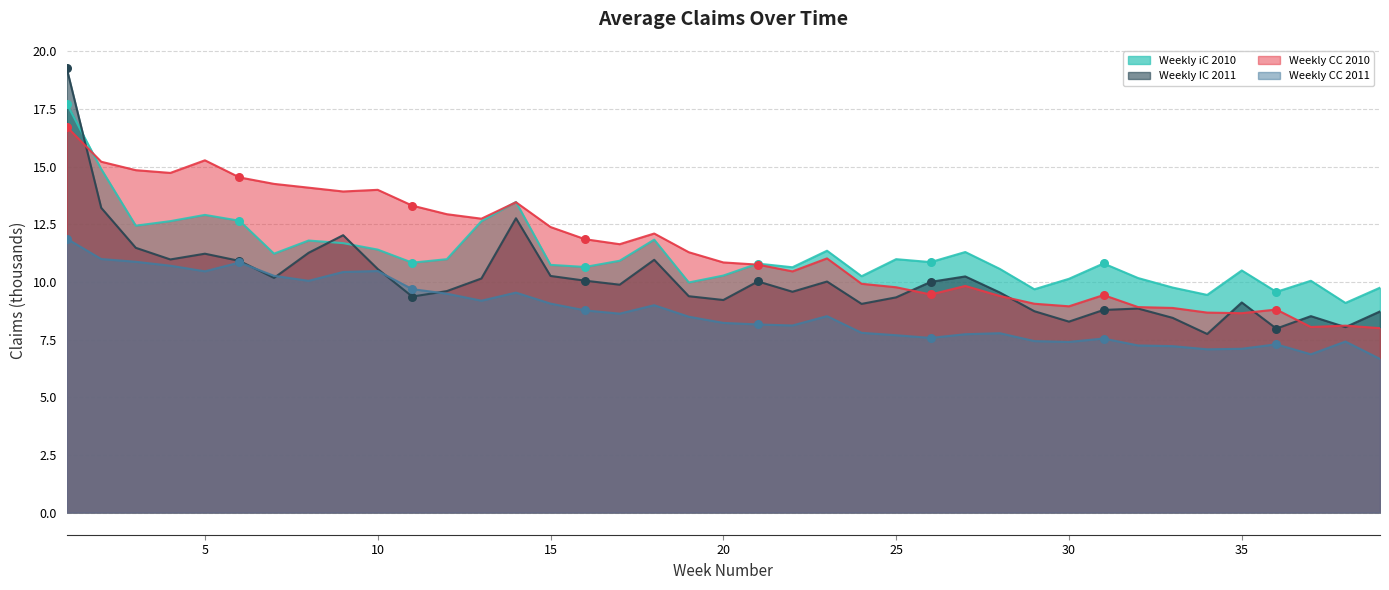

What is the total value across all series at 30?

34.8